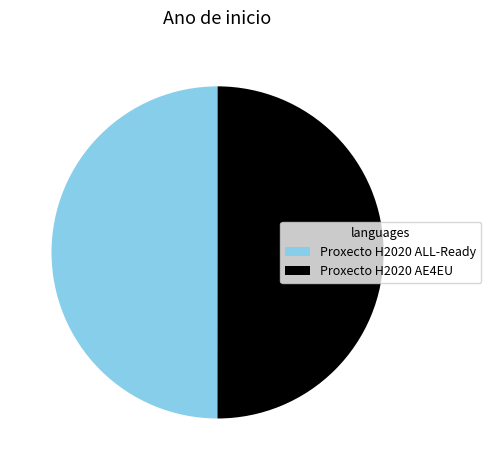

What is the ratio of the value at Proxecto H2020 ALL-Ready to the value at Proxecto H2020 AE4EU?

1.0